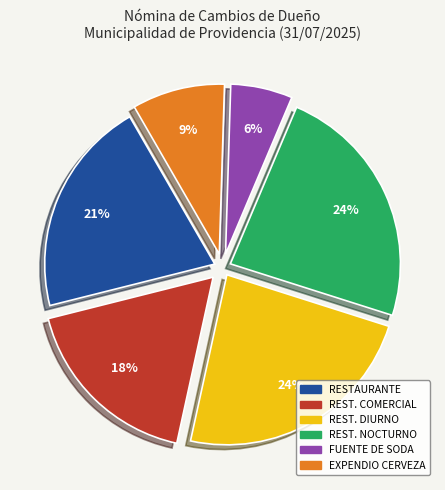

Does any single category account for the majority?

No